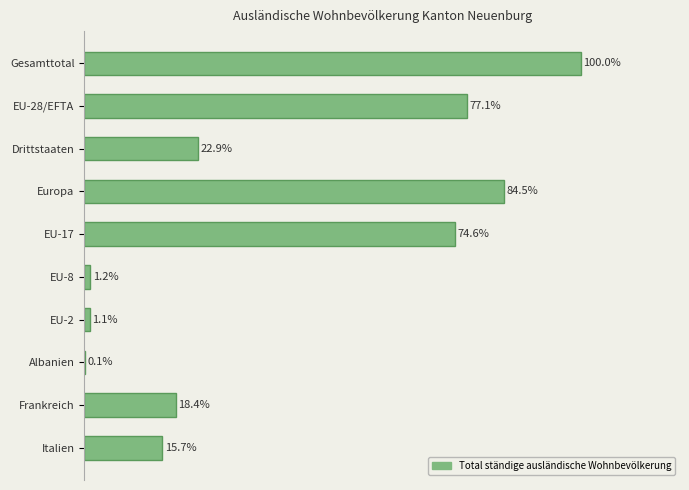

Which category has the highest value across all series?

Gesamttotal